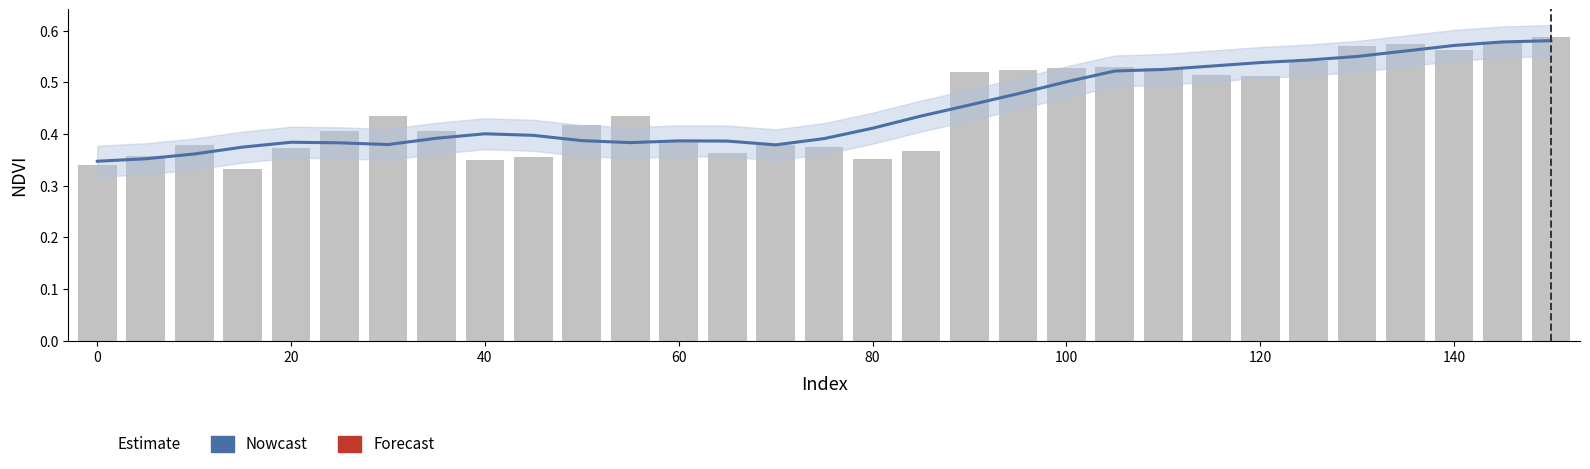

Count the values in the range 0 to 1.

31